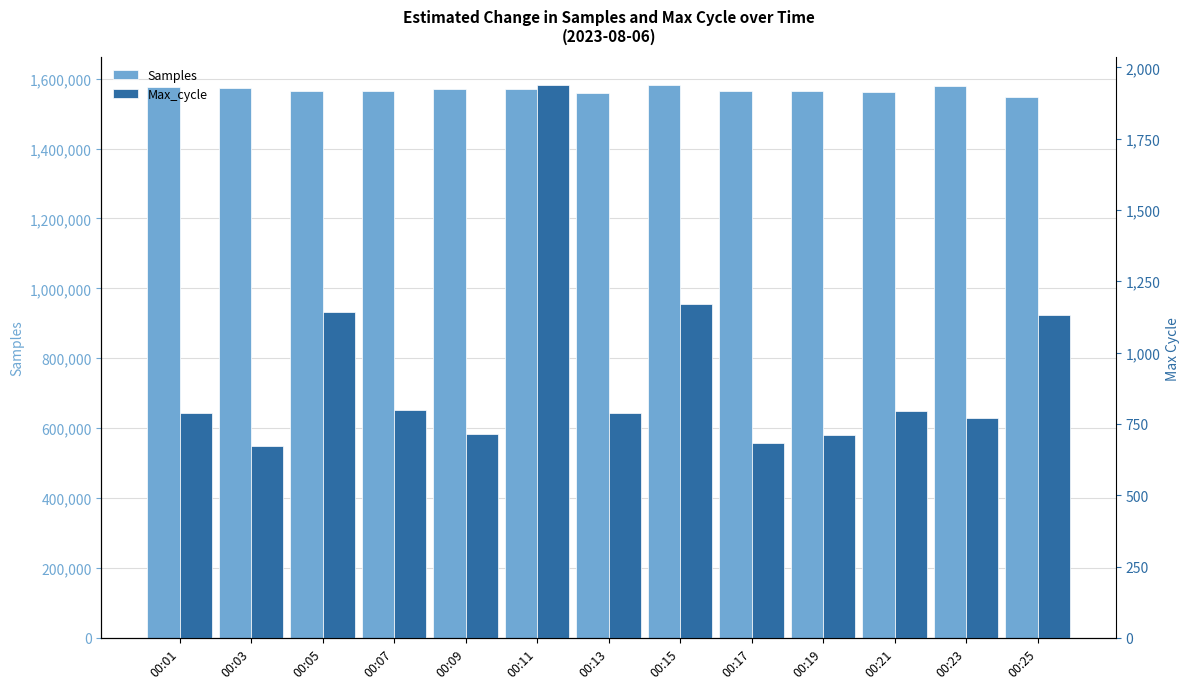

What is the difference between the maximum and second lowest values in the Max_cycle series?

1256